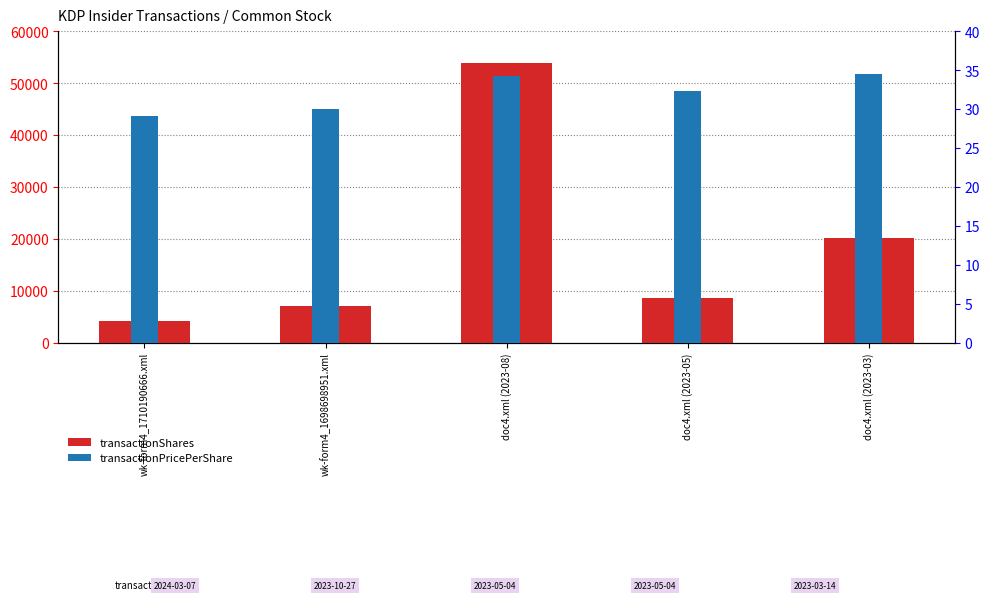

Count the number of categories in the chart.

5